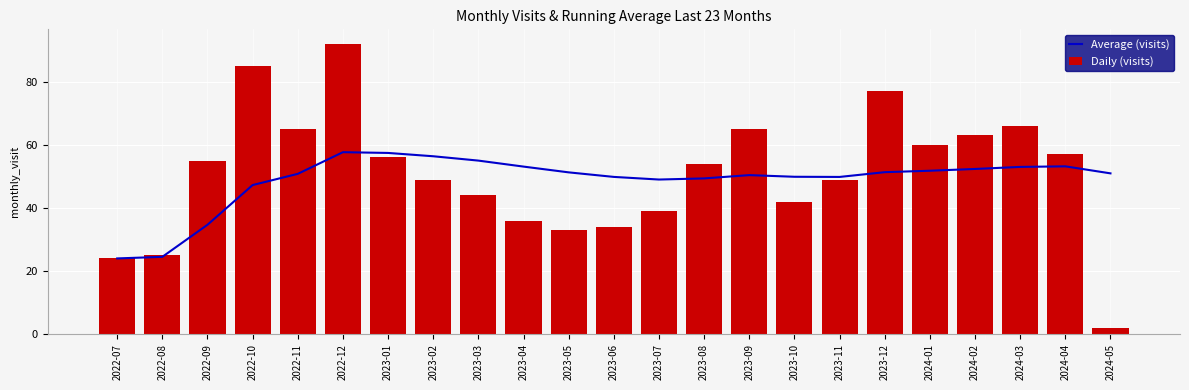

How many data points in Average (visits) are less than 50?

9